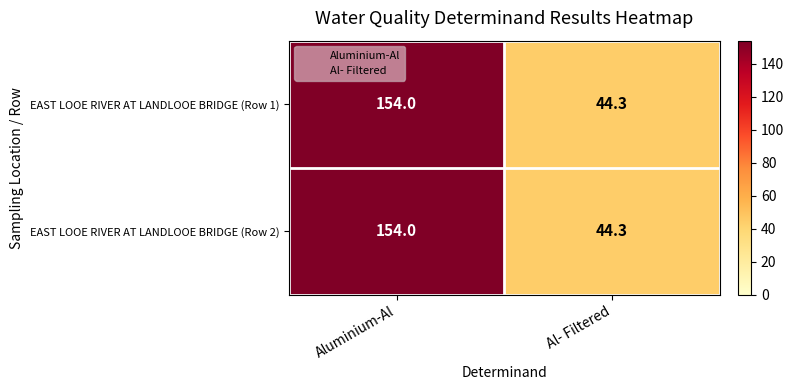

List the labels in order of EAST LOOE RIVER AT LANDLOOE BRIDGE (Row 1) value, largest first.

Aluminium-Al, Al- Filtered